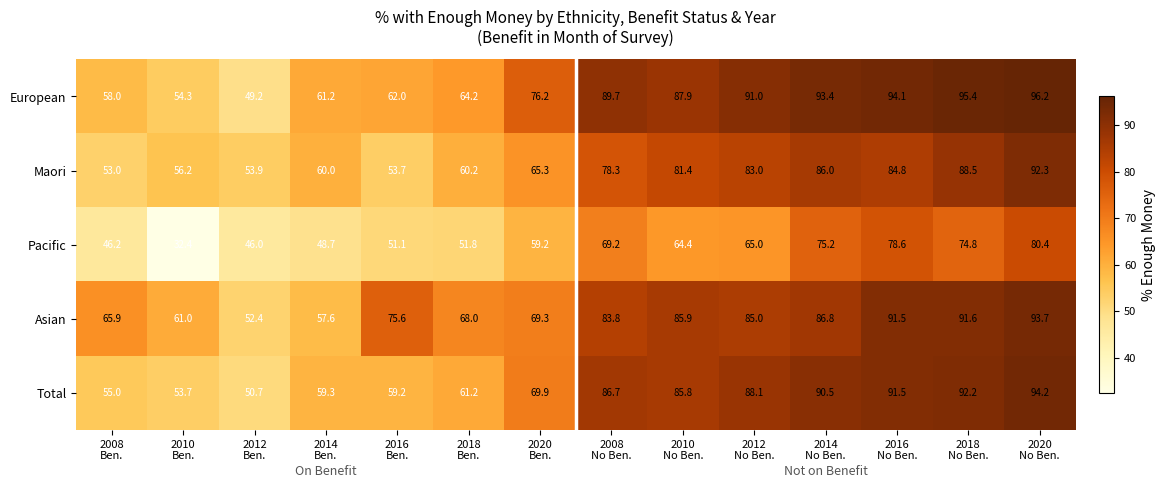

What is the maximum value shown in the chart?

96.2